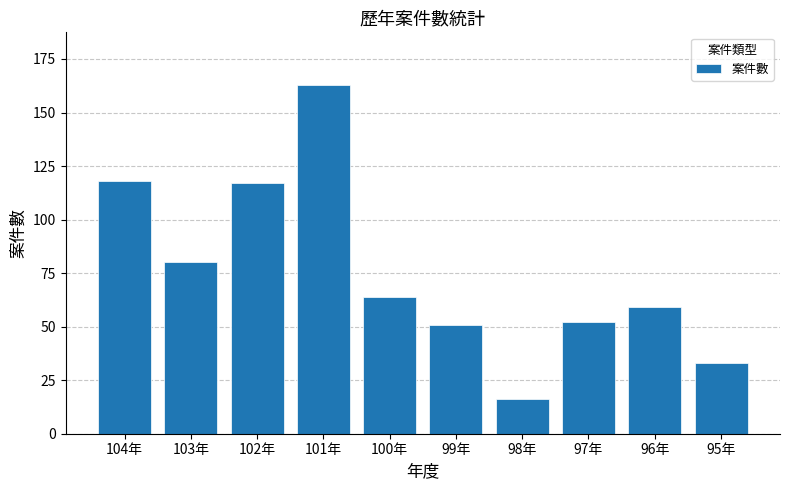

At which label does the data first exceed 64?

104年